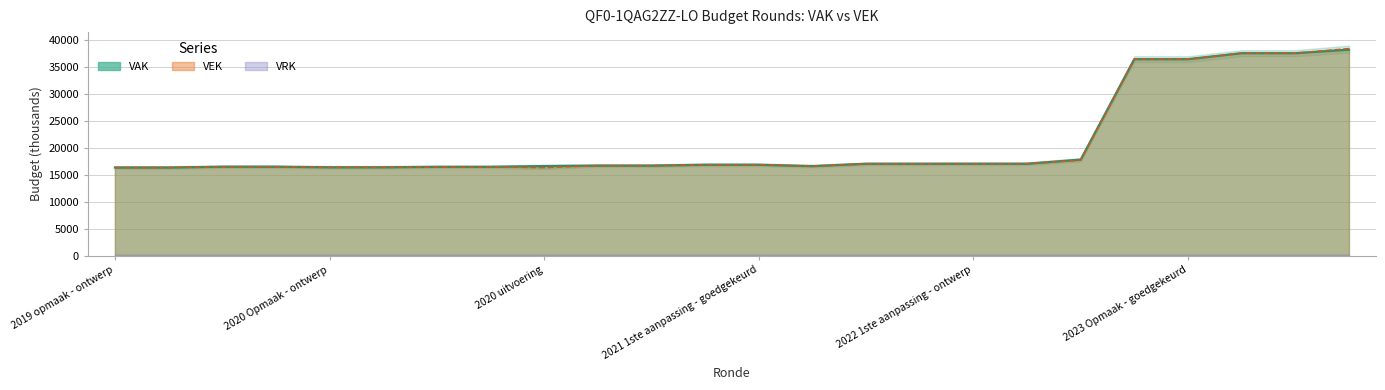

Is it true that VAK equals 5297 at 2019 opmaak - ontwerp?

False